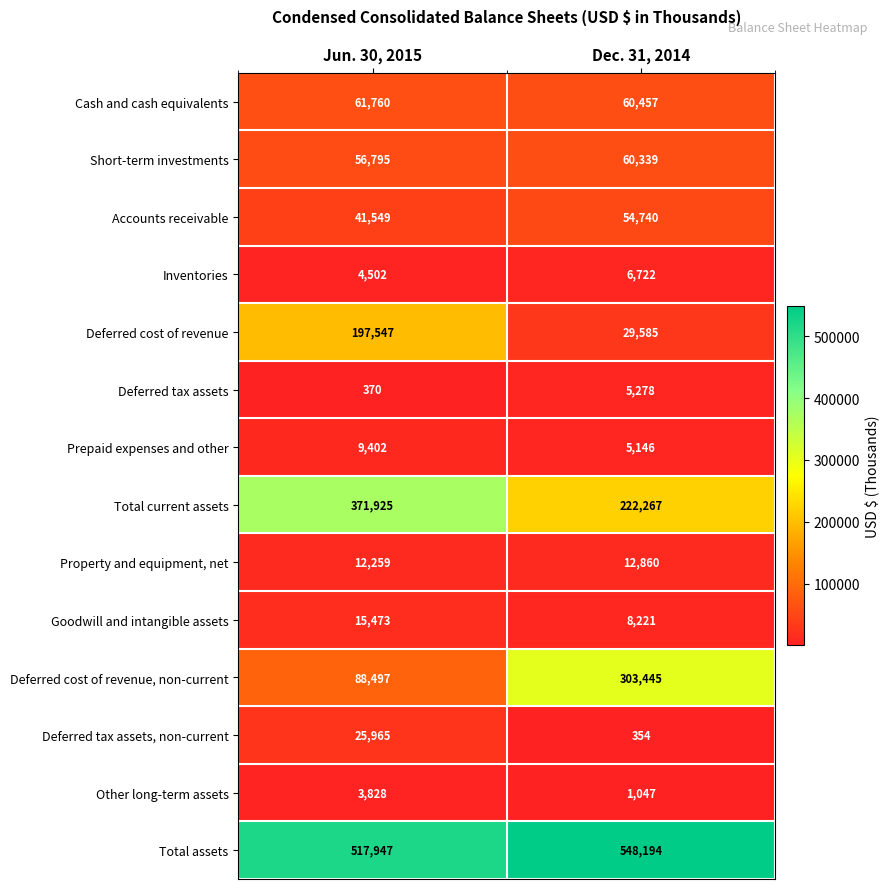

Reading left to right, list all the values displayed in this chart.

Cash and cash equivalents: 61760	60457
Short-term investments: 56795	60339
Accounts receivable: 41549	54740
Inventories: 4502	6722
Deferred cost of revenue: 197547	29585
Deferred tax assets: 370	5278
Prepaid expenses and other: 9402	5146
Total current assets: 371925	222267
Property and equipment, net: 12259	12860
Goodwill and intangible assets: 15473	8221
Deferred cost of revenue, non-current: 88497	303445
Deferred tax assets, non-current: 25965	354
Other long-term assets: 3828	1047
Total assets: 517947	548194